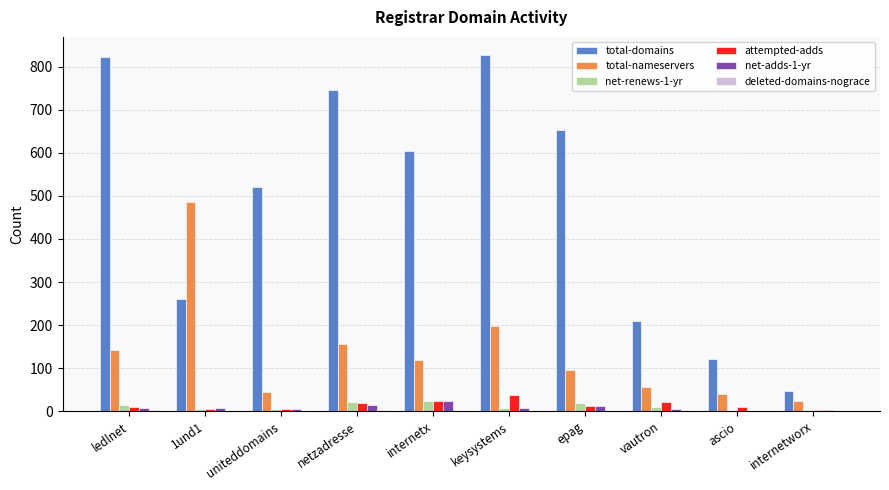

The value of net-adds-1-yr at uniteddomains is 5. True or false?

True